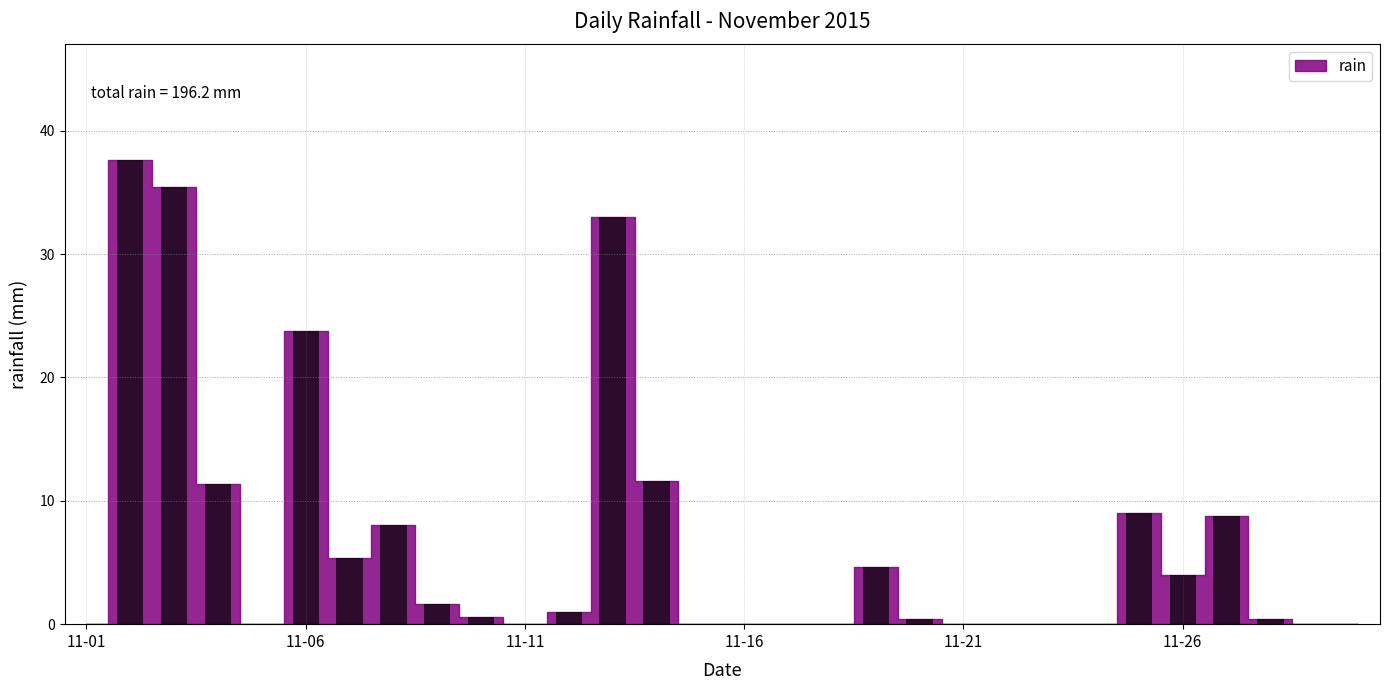

What is the maximum value shown in the chart?

37.6